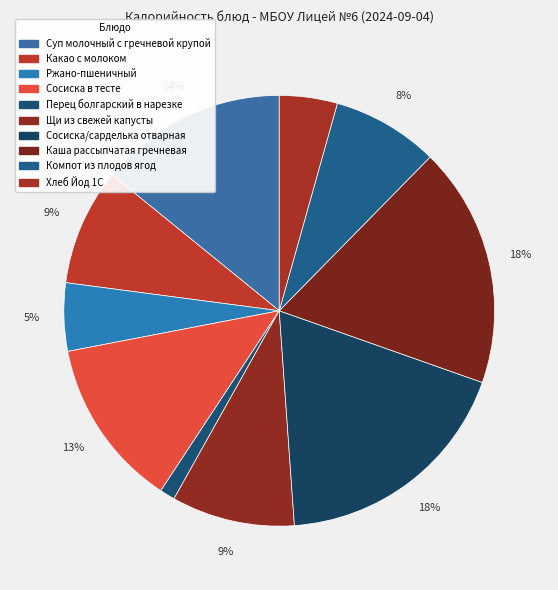

To the nearest percent, what portion does Каша рассыпчатая гречневая represent?

18%